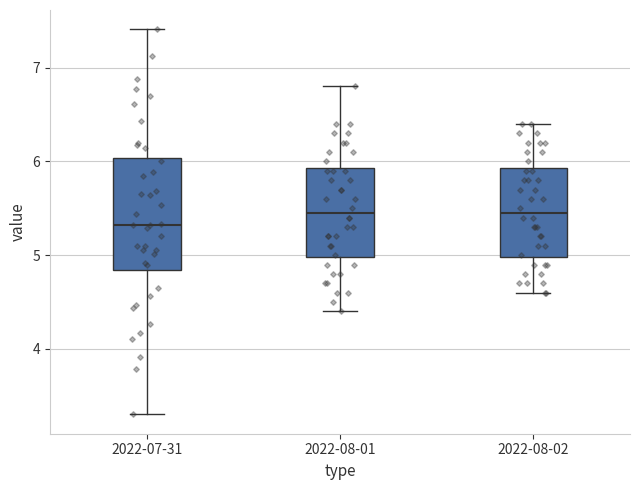

Reading left to right, read every box against the y-axis: the position of its median line, the range the box covers, and the ends of its whiskers. The values are not printed on the chart, so give them approximately, as read against the axis.

2022-07-31: median 5.3, box 4.8 to 6.0, whiskers 3.3 to 7.4
2022-08-01: median 5.5, box 5.0 to 5.9, whiskers 4.4 to 6.8
2022-08-02: median 5.5, box 5.0 to 5.9, whiskers 4.6 to 6.4